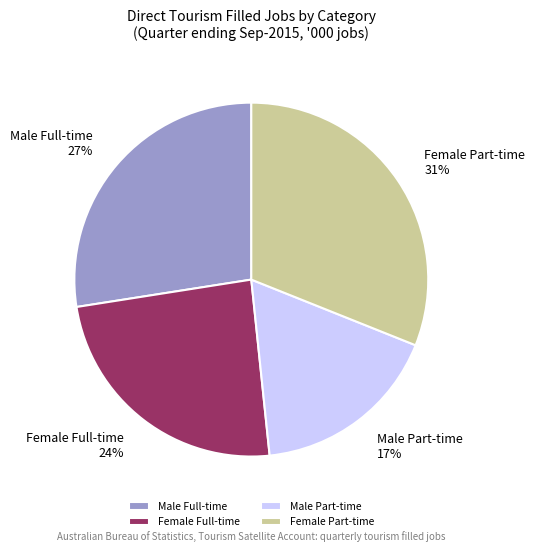

Which has a higher value, Female Part-time or Male Part-time?

Female Part-time